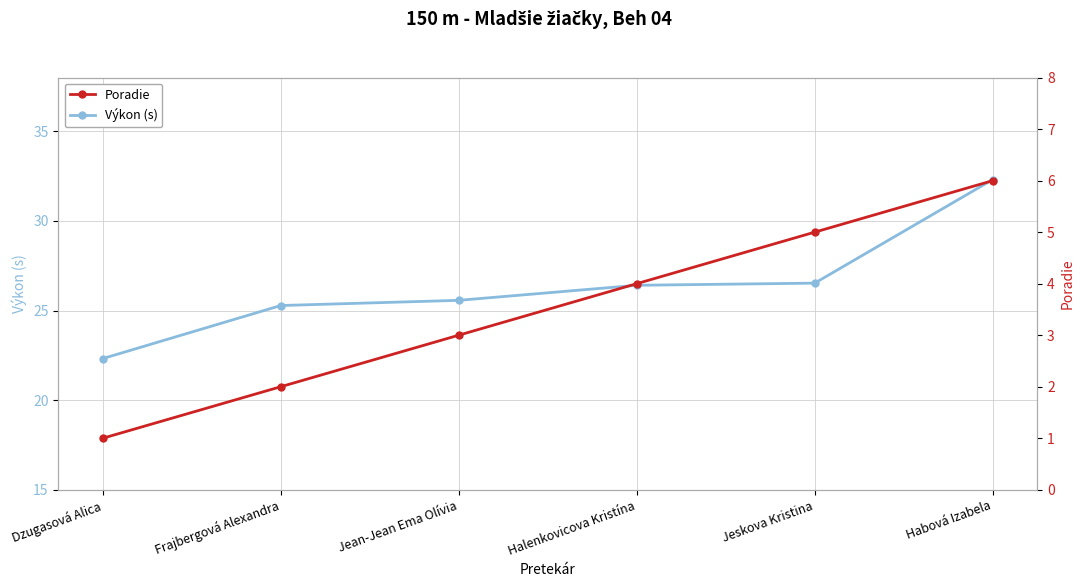

Reading left to right, what are all the values shown in this chart?

Výkon (s): 22.3	25.3	25.6	26.4	26.5	32.3
Poradie: 1.0	2.0	3.0	4.0	5.0	6.0